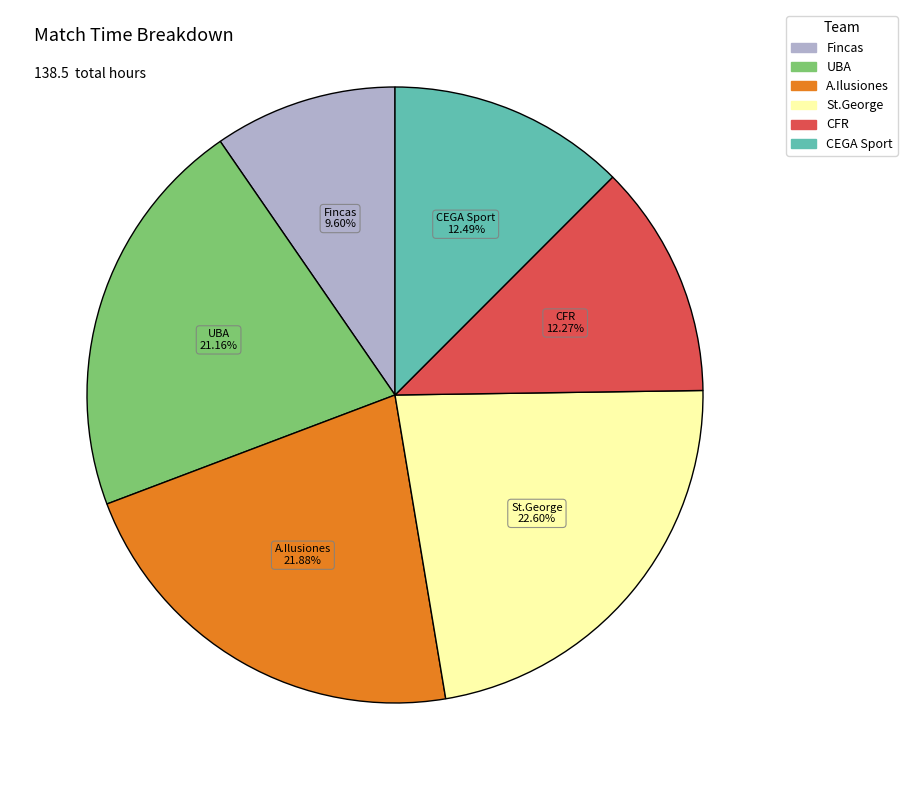

Between A.Ilusiones and CFR, which is larger?

A.Ilusiones